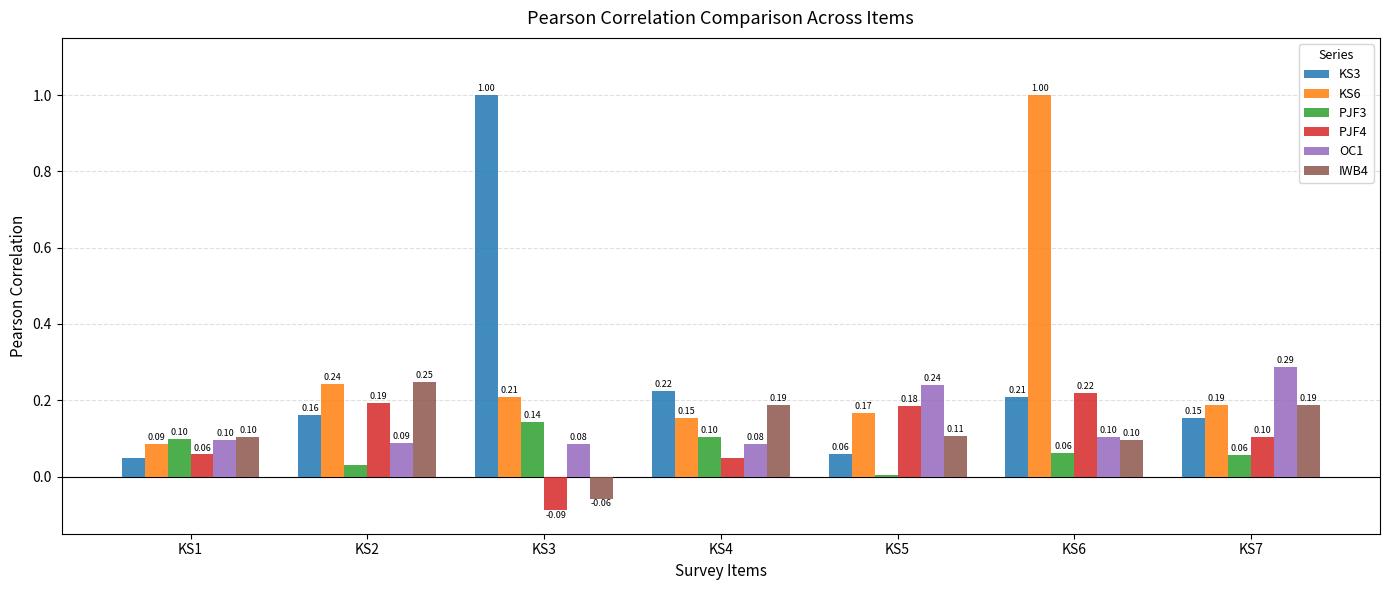

Which series has the largest range (max minus min)?

KS3